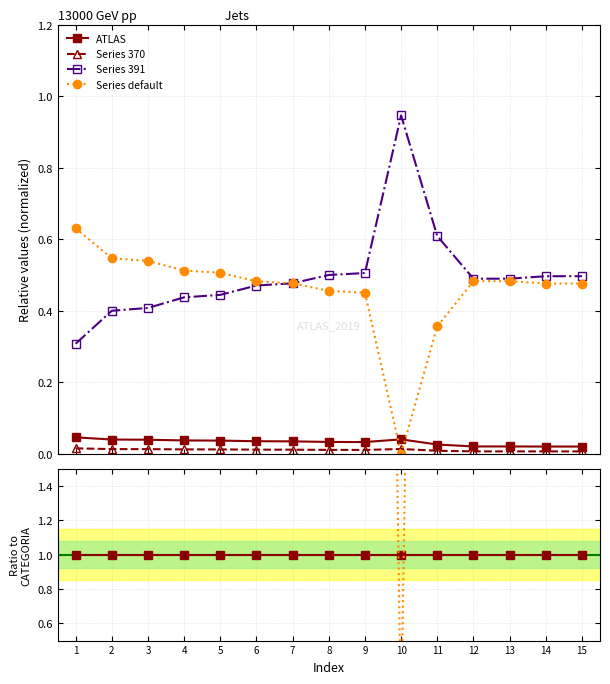

How many lines are shown in the chart?

4